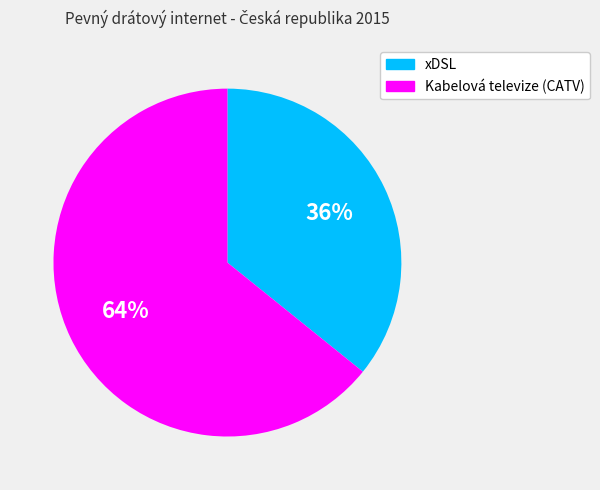

Which category has the smallest portion of the pie?

xDSL